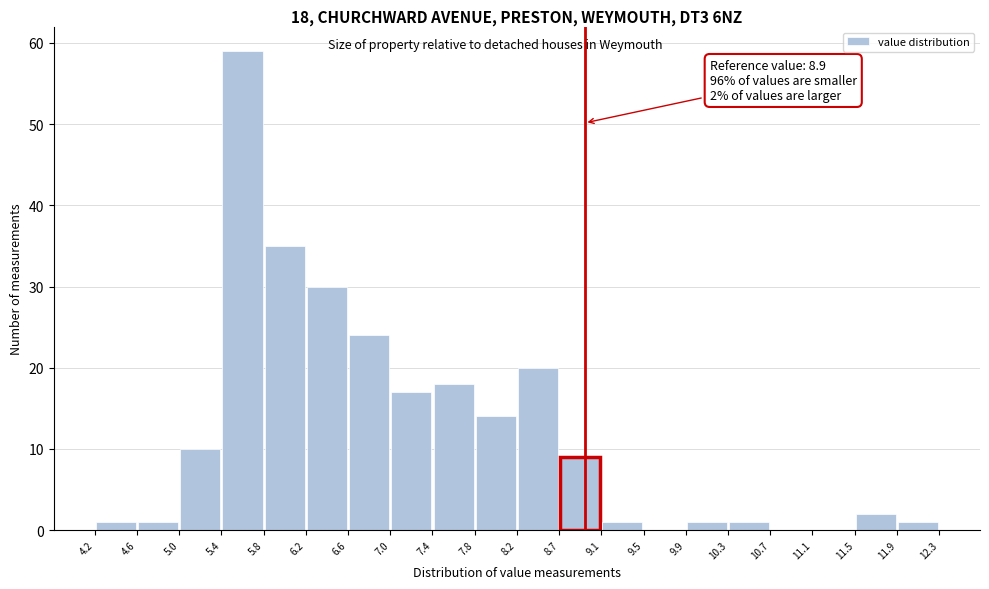

Over which range of the x-axis is the bar tallest?

5.4 to 5.8